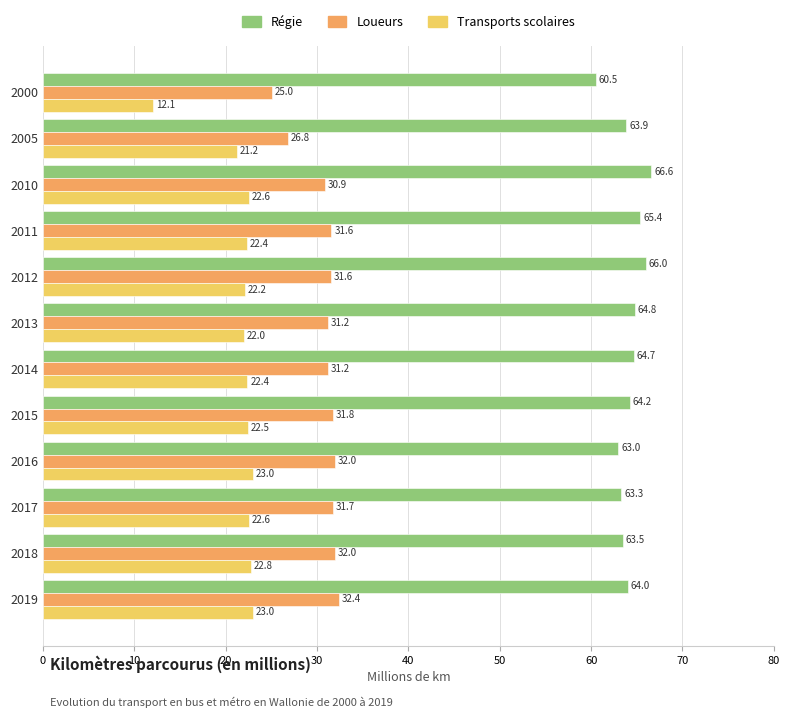

The value of Loueurs at 2000 is 25.0. True or false?

True